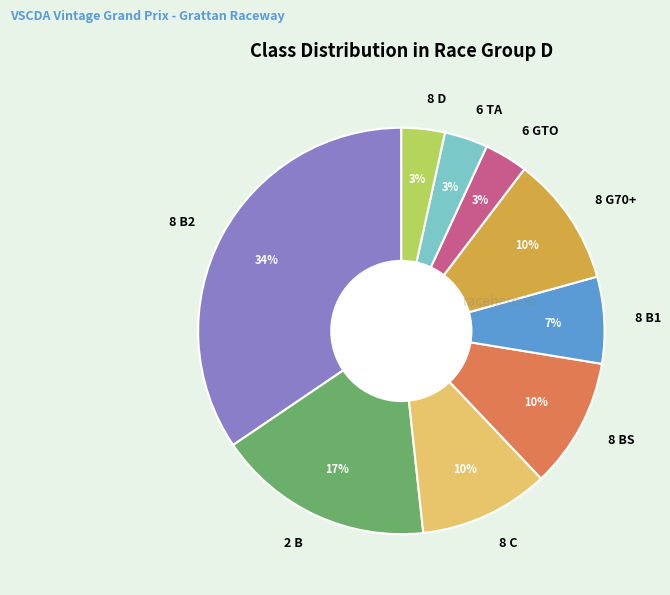

To the nearest percent, what percentage of the pie is 8 G70+?

10%